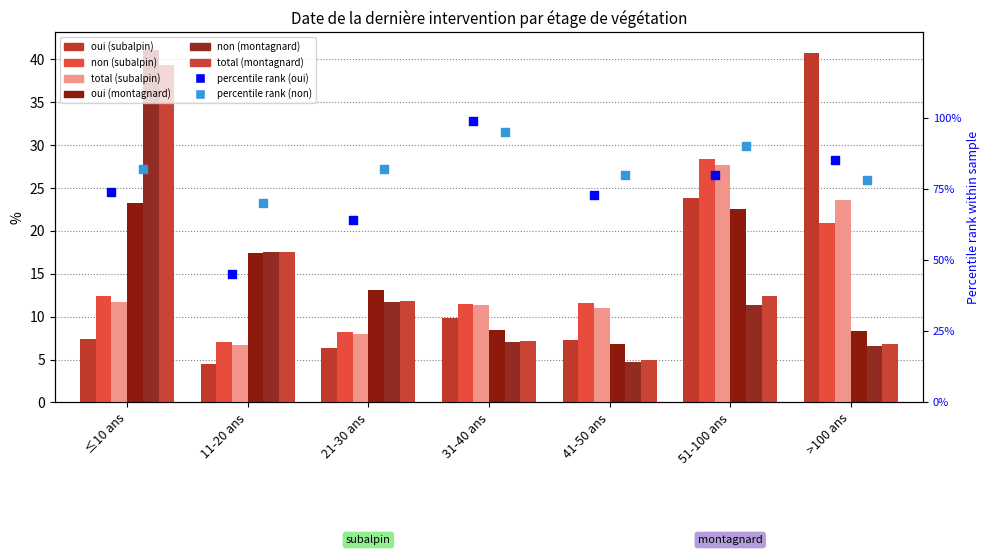

Which series contains the highest Y value?

non (montagnard)